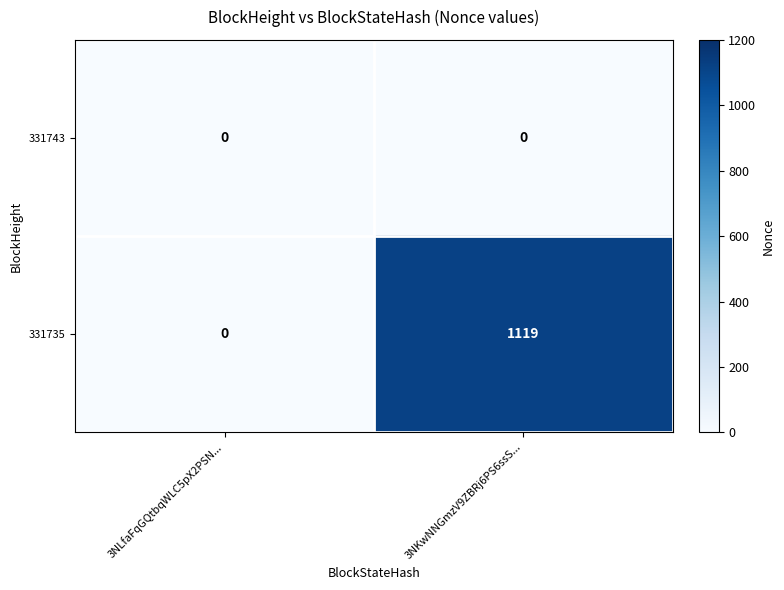

The value of 331735 at 3NKwNNGmzV9ZBRj6PS6ssS... is 275. True or false?

False